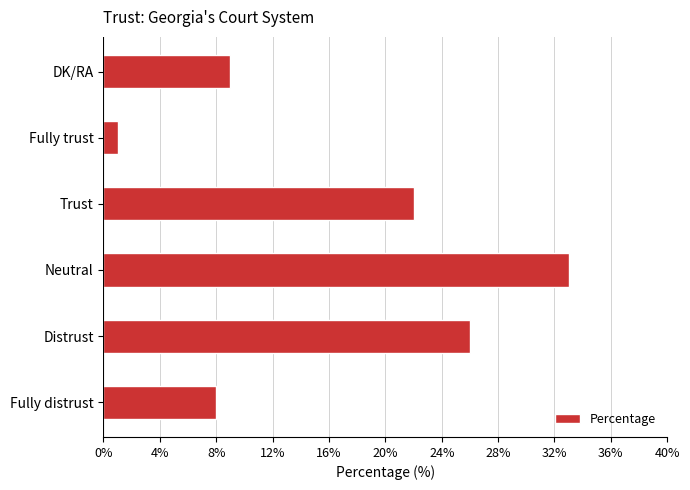

Between Fully trust and DK/RA, which is larger?

DK/RA